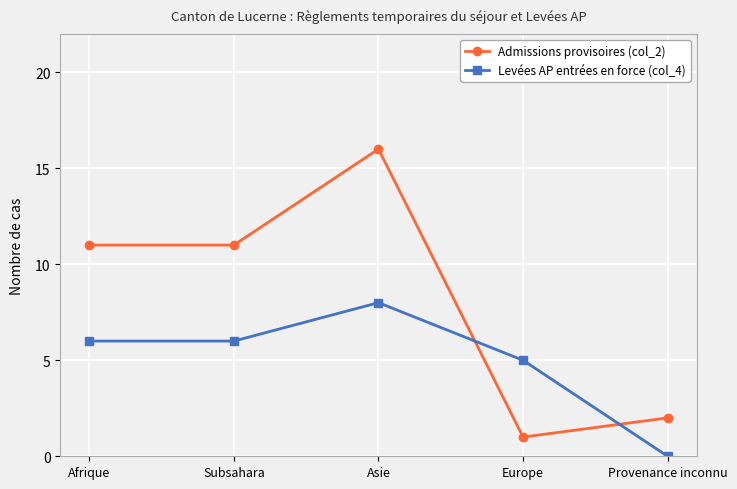

Reading right to left, what are all the values shown in this chart?

Admissions provisoires (col_2): Provenance inconnu=2	Europe=1	Asie=16	Subsahara=11	Afrique=11
Levées AP entrées en force (col_4): Provenance inconnu=0	Europe=5	Asie=8	Subsahara=6	Afrique=6